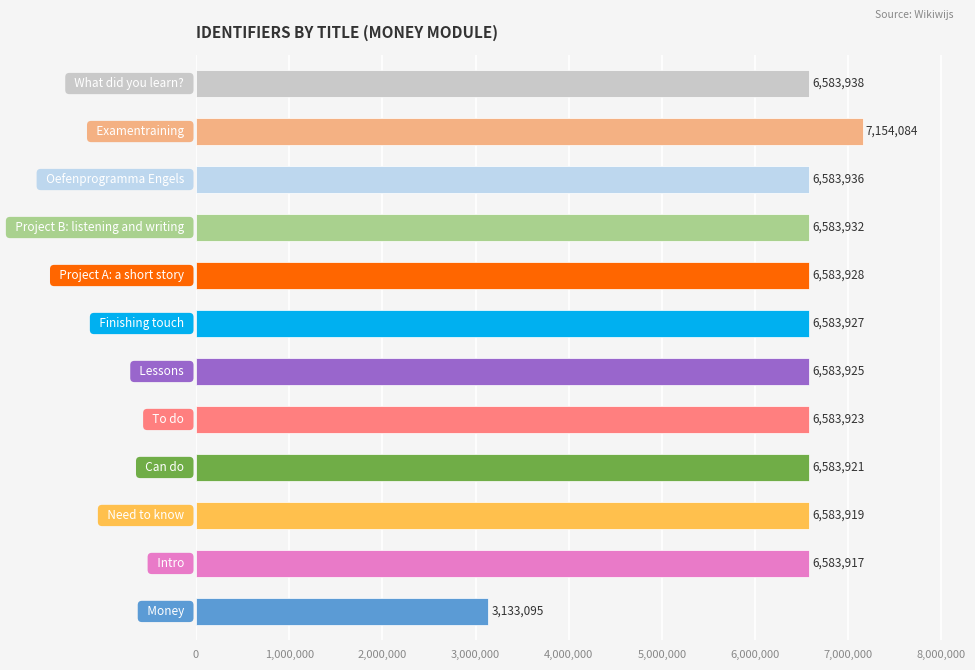

What is the smallest value displayed?

3133095